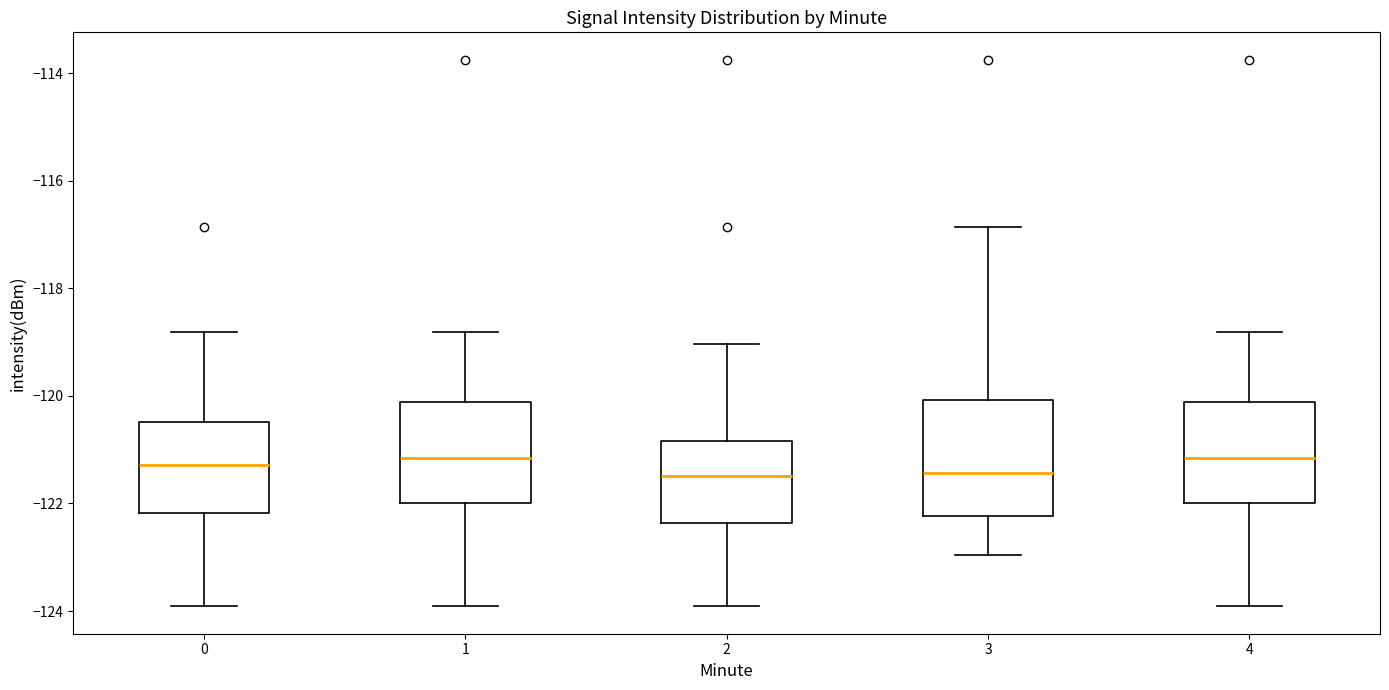

Where is the lower edge of the box at x = 1 on the y-axis? The values are not printed on the chart, so give them approximately, as read against the axis.

-122.0